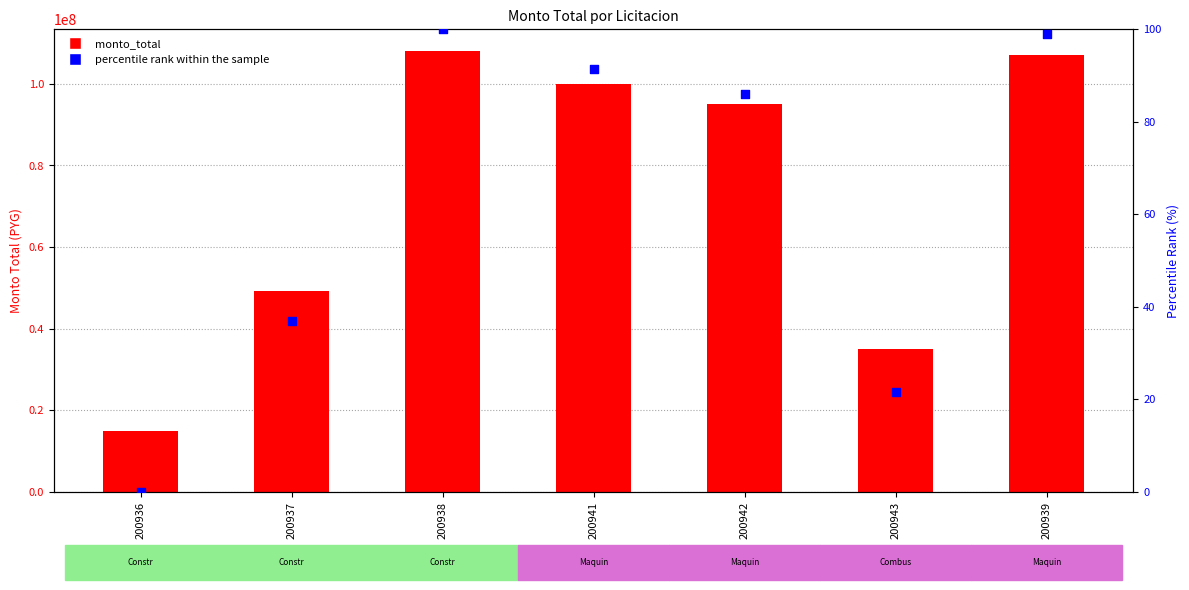

Which series reaches the maximum Y coordinate?

monto_total